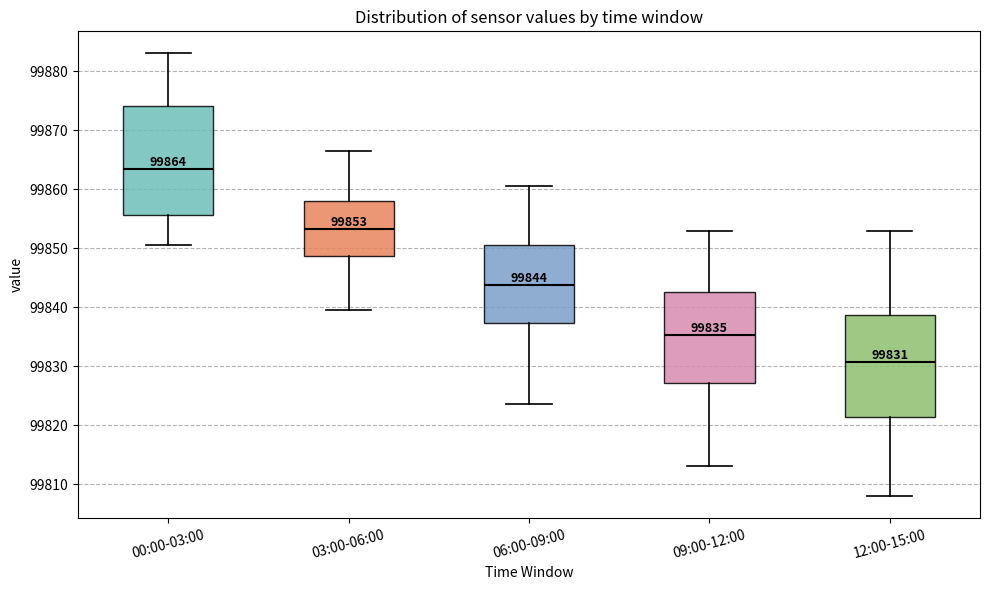

Which box has the lowest median line?

12:00-15:00